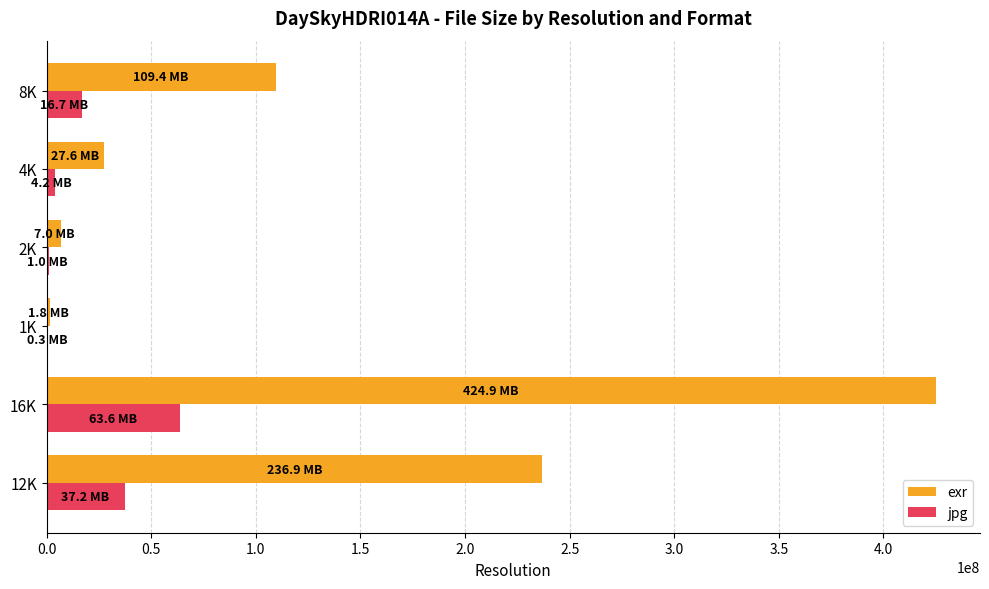

At which category is the sum across all series the highest?

16K